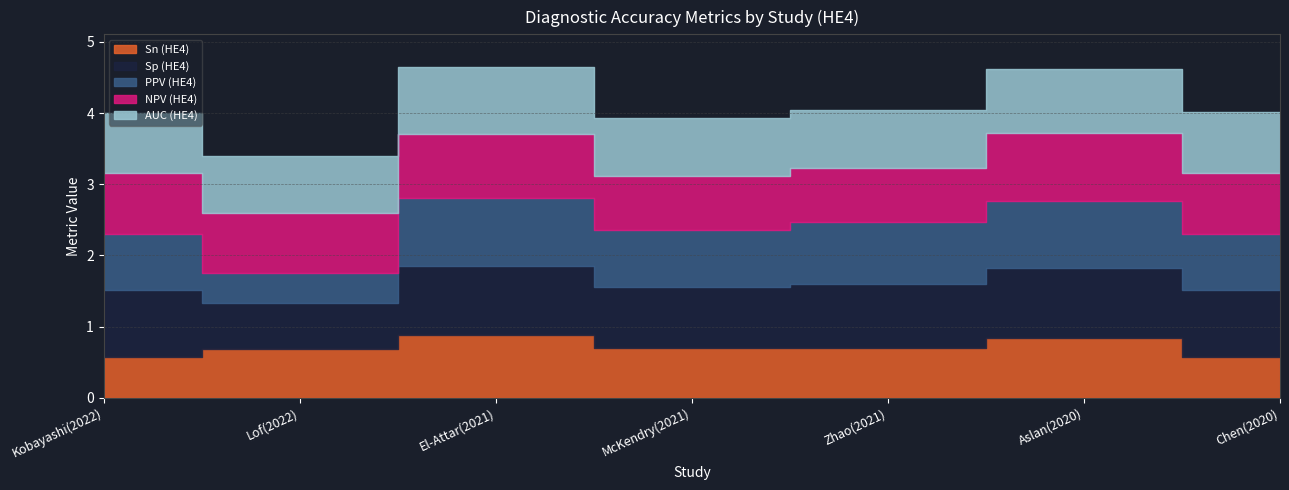

Is the value of Sp (HE4) at Lof(2022) greater than the value of Sn (HE4) at Aslan(2020)?

No